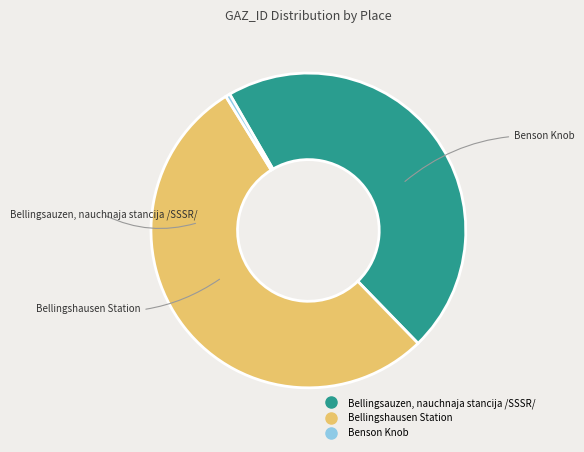

True or false: Bellingsauzen, nauchnaja stancija /SSSR/ accounts for 46% of the total.

True